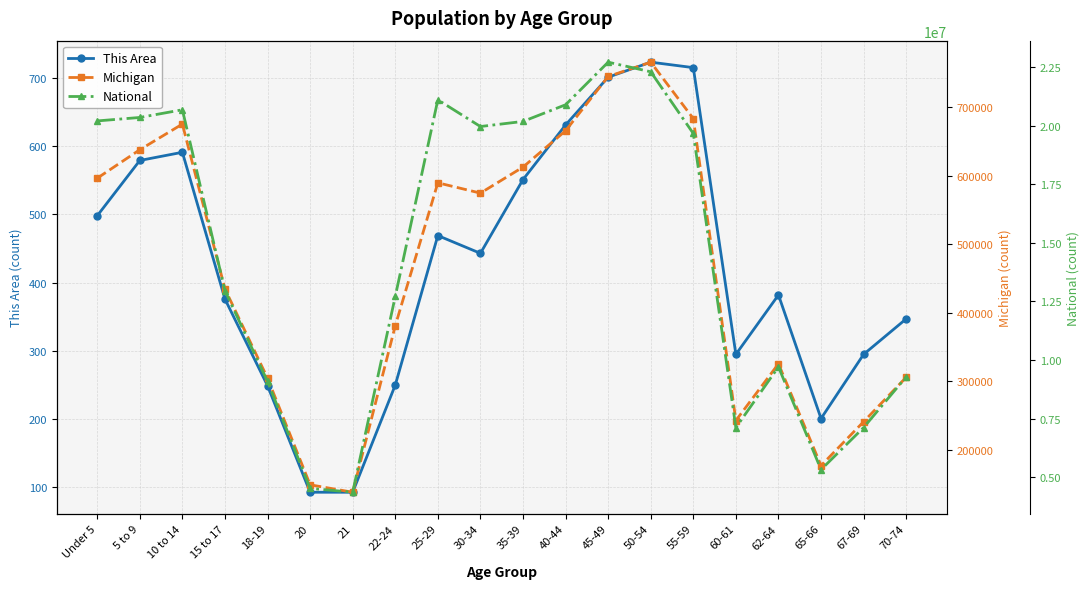

Does the chart have visible grid lines?

Yes